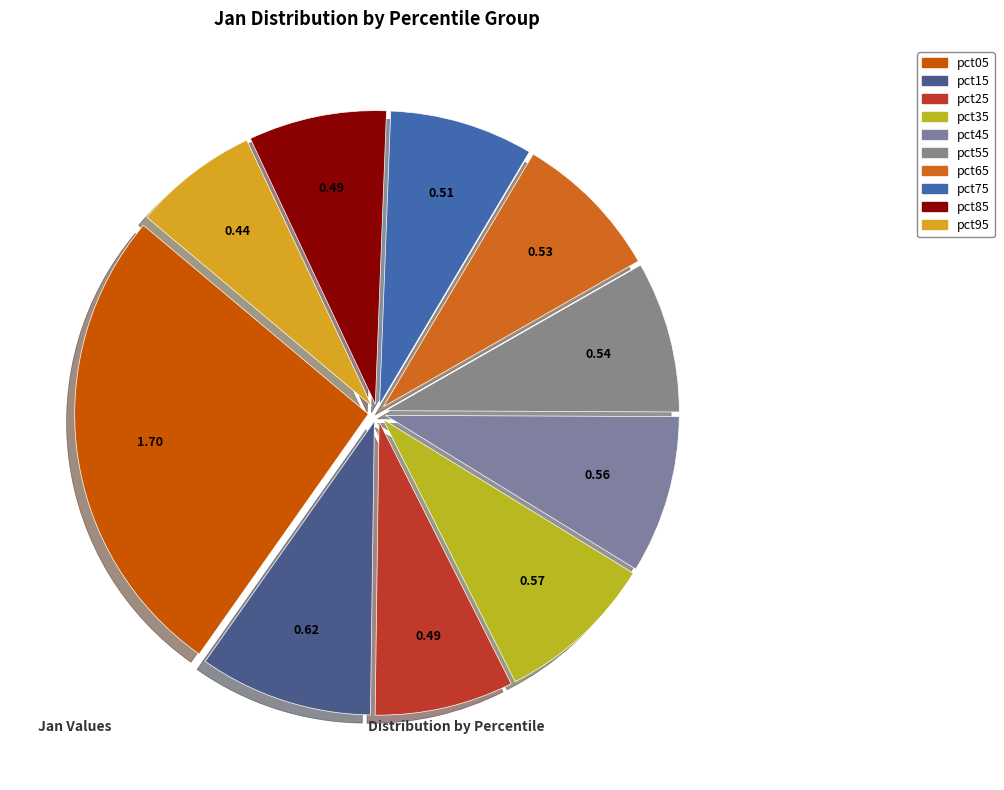

How much of the chart is everything except pct25?

92.4%